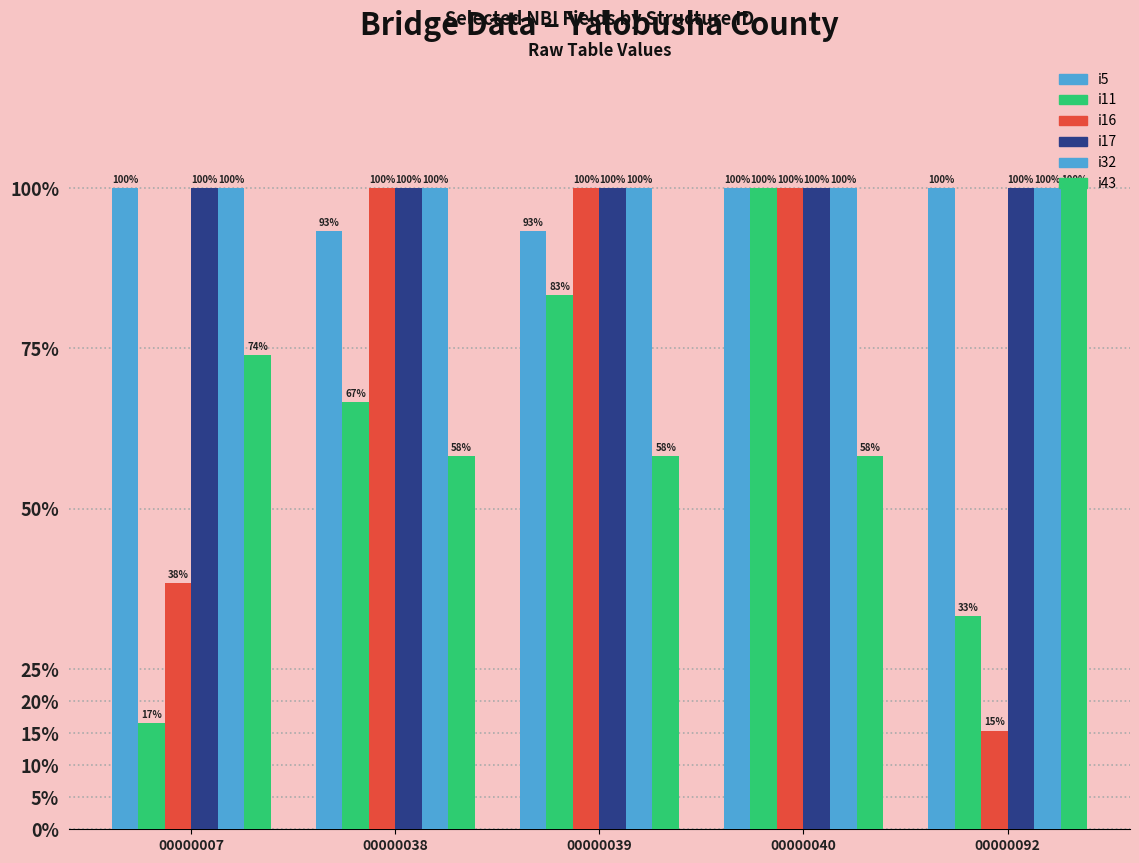

What is the difference between the highest and lowest values at 00000039?

41.7